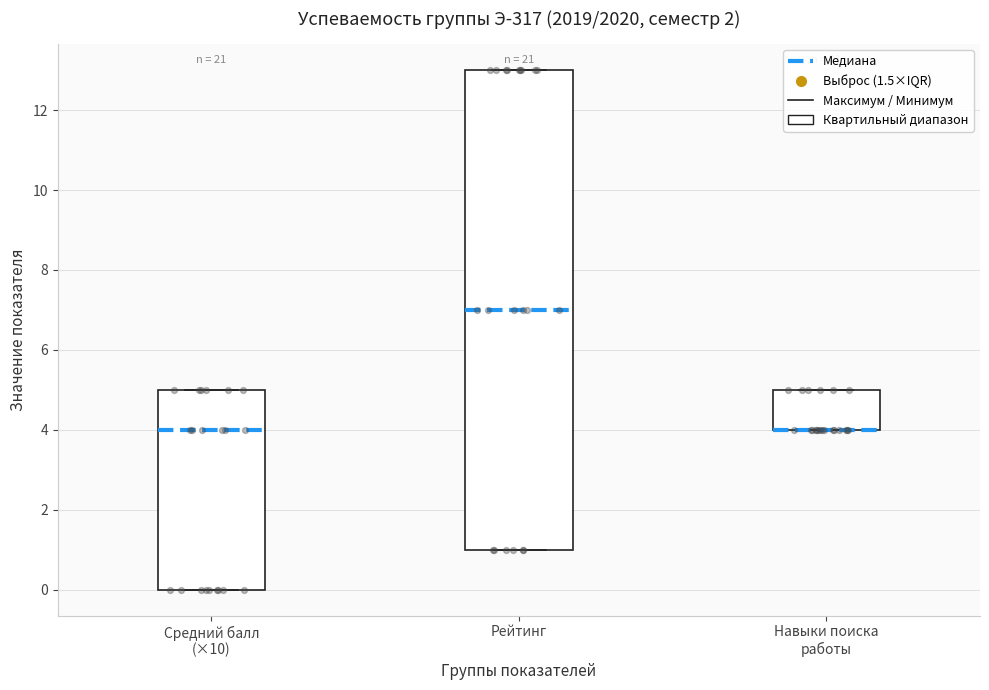

Reading left to right, transcribe this box plot: for each box, give where its median line is, the range the box spans, and where its two whiskers end, as read against the y-axis. The values are not printed on the chart, so give them approximately, as read against the axis.

Средний балл (×10): median 4, box 0 to 5, whiskers 0 to 5
Рейтинг: median 7, box 1 to 13, whiskers 1 to 13
Навыки поиска работы: median 4 (drawn on the box's lower edge), box 4 to 5, whiskers 4 to 5